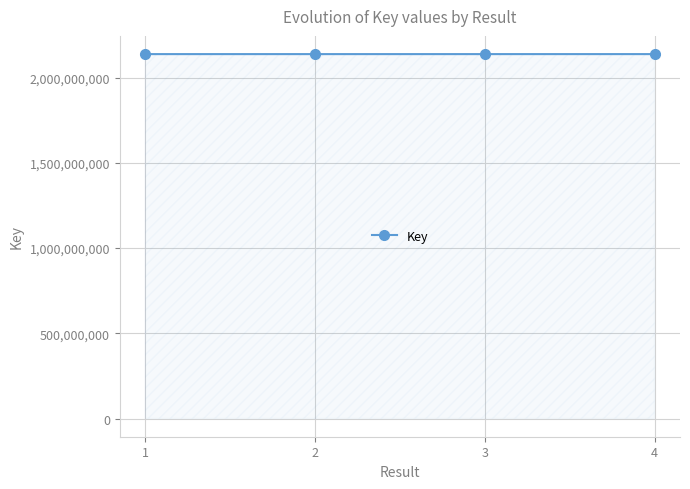

What is the ratio of the value at 2 to the value at 1?

1.0